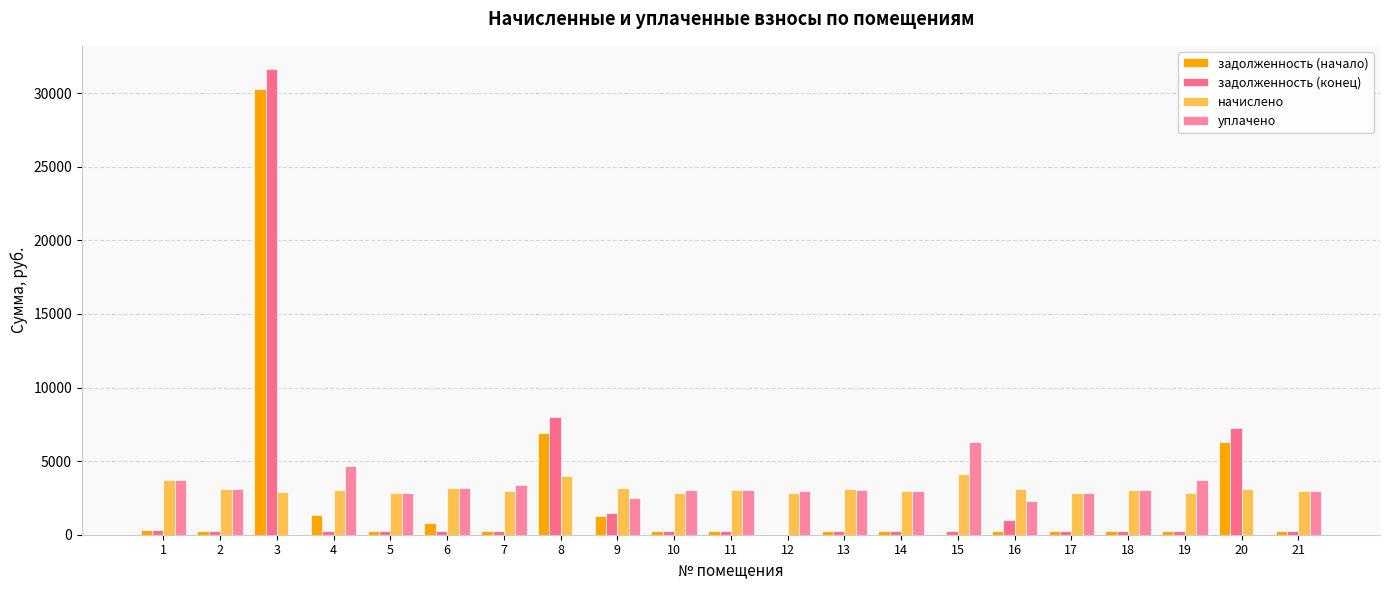

Is it true that задолженность (начало) equals 6301.2 at 20?

True